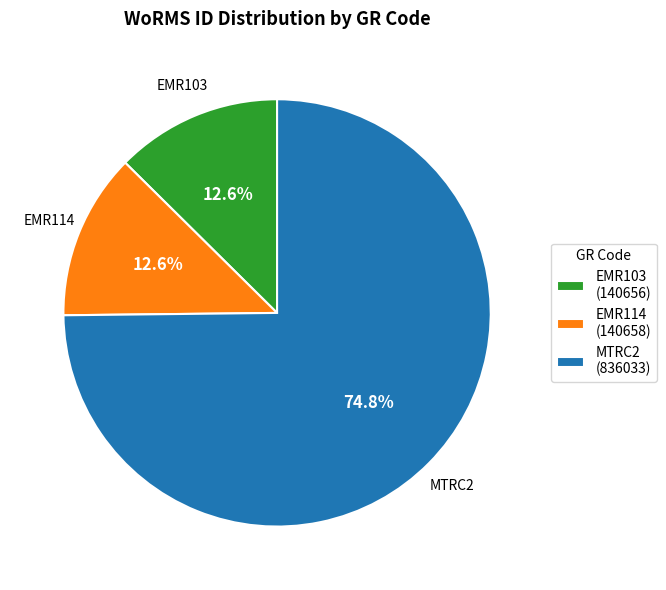

How many segments does this pie chart have?

3